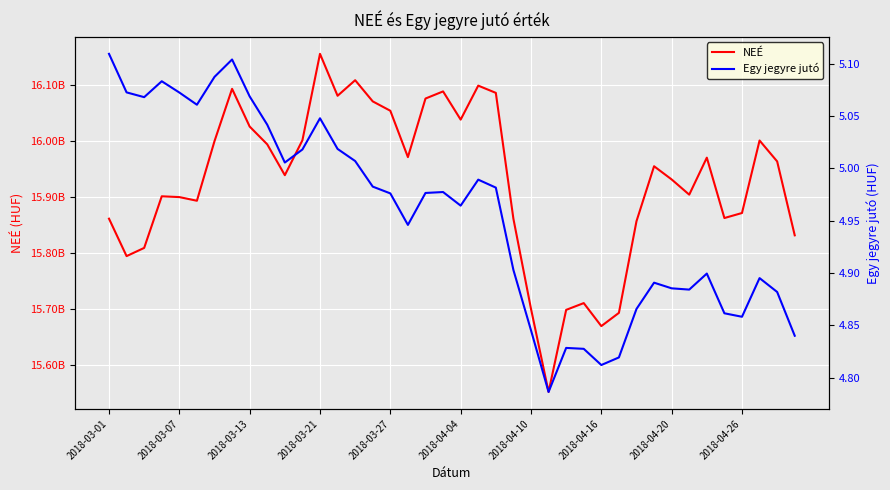

Reading left to right, list all the values displayed in this chart.

NEÉ: 15860830537.0	15794082756.0	15808700979.0	15900744160.0	15899337136.0	15892813544.0	15999110277.0	16092396975.0	16025144671.0	15993403512.0	15938405663.0	16000629169.0	16154815151.0	16080032636.0	16107782185.0	16070003237.0	16053323132.0	15970640716.0	16075091452.0	16087812380.0	16037501203.0	16098119073.0	16085207746.0	15860702492.0	15700145183.0	15551807584.0	15698182013.0	15710265479.0	15669244289.0	15692851773.0	15856322702.0	15954348049.0	15930793765.0	15903672543.0	15969656137.0	15861993733.0	15870941782.0	16000260884.0	15962984975.0	15831157126.0
Egy jegyre jutó: 5.1	5.1	5.1	5.1	5.1	5.1	5.1	5.1	5.1	5.0	5.0	5.0	5.0	5.0	5.0	5.0	5.0	4.9	5.0	5.0	5.0	5.0	5.0	4.9	4.8	4.8	4.8	4.8	4.8	4.8	4.9	4.9	4.9	4.9	4.9	4.9	4.9	4.9	4.9	4.8